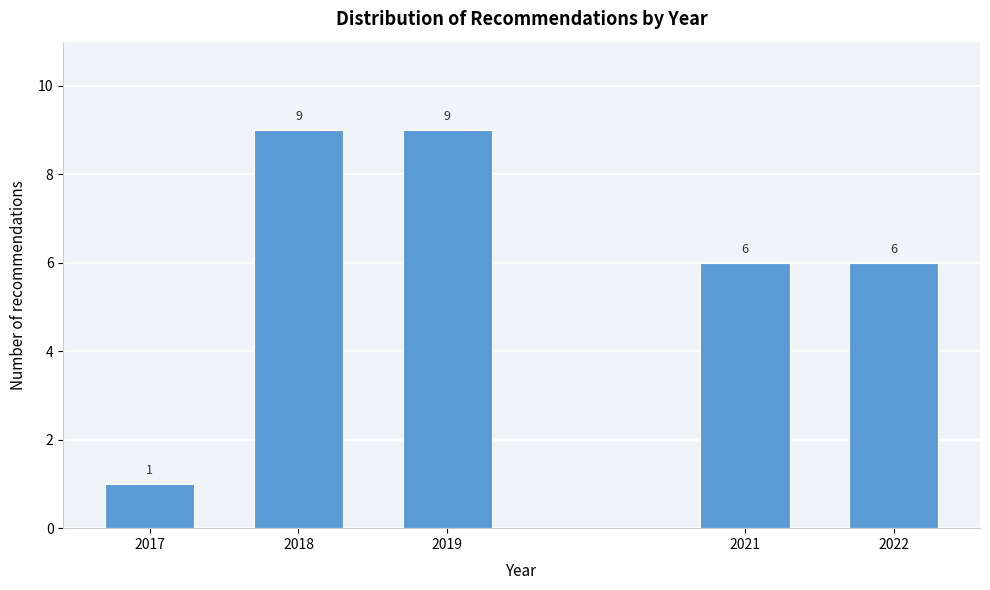

Reading right to left, what are all the values shown in this chart?

6	6	9	9	1